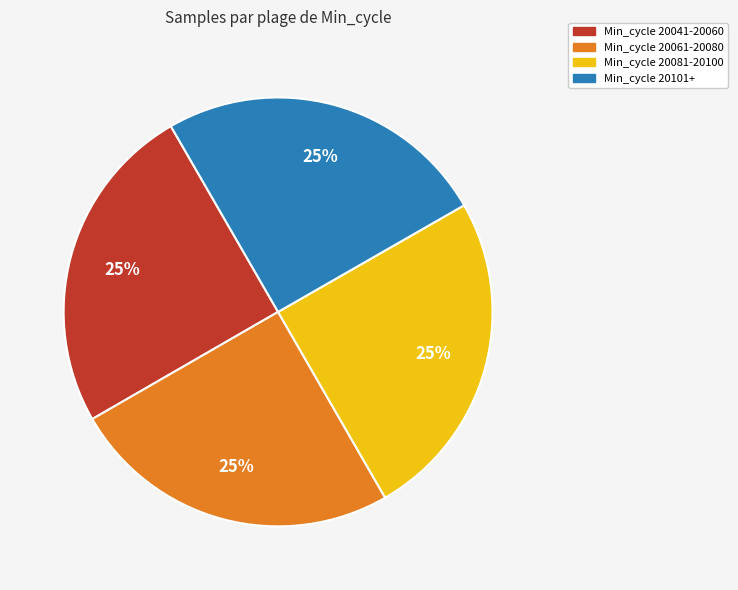

Does any single category account for the majority?

No